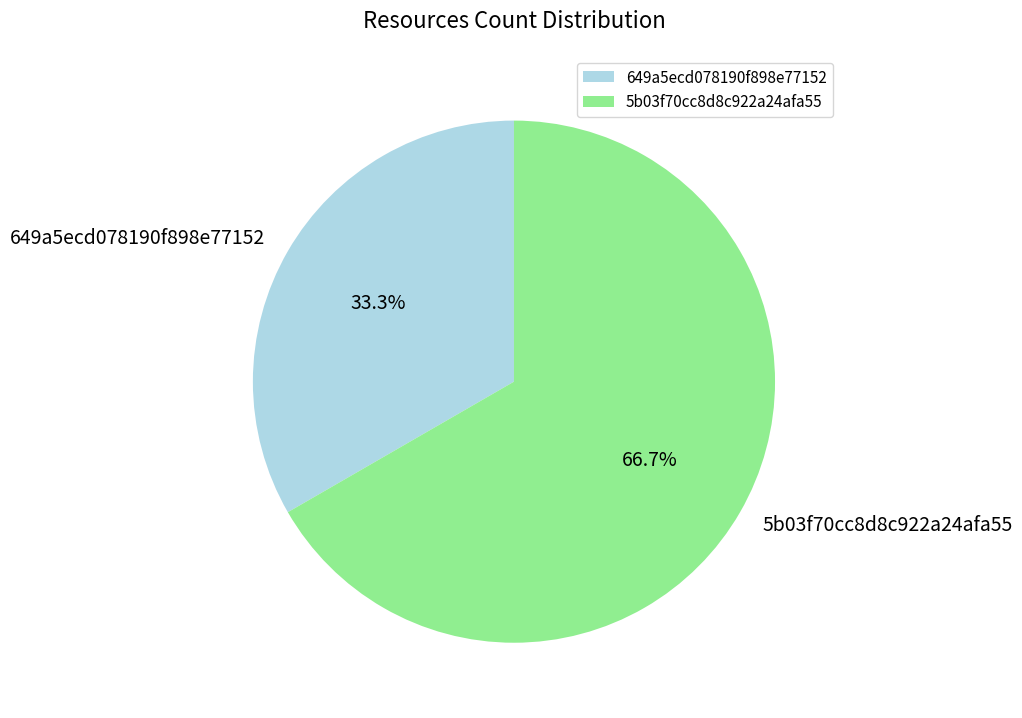

The 649a5ecd078190f898e77152 slice represents 19% of the pie. True or false?

False